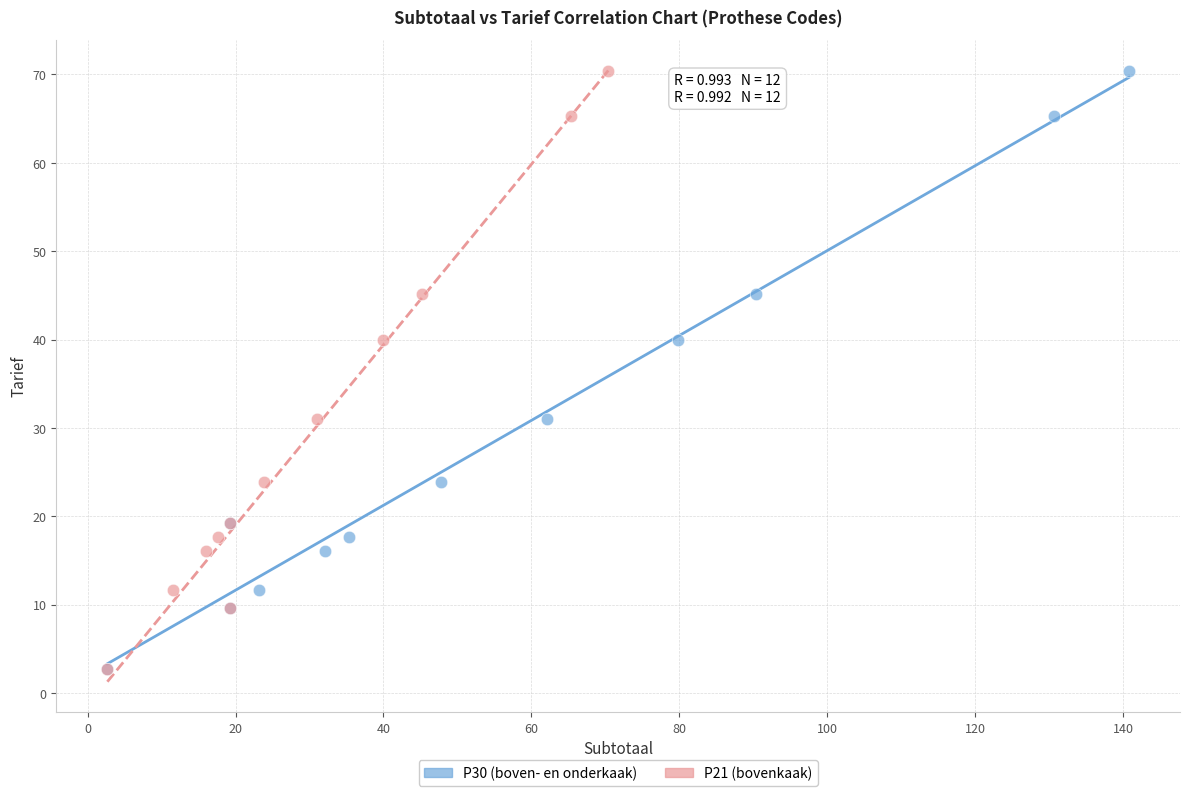

What are all the series names shown in the legend?

P30 (boven- en onderkaak), P21 (bovenkaak)